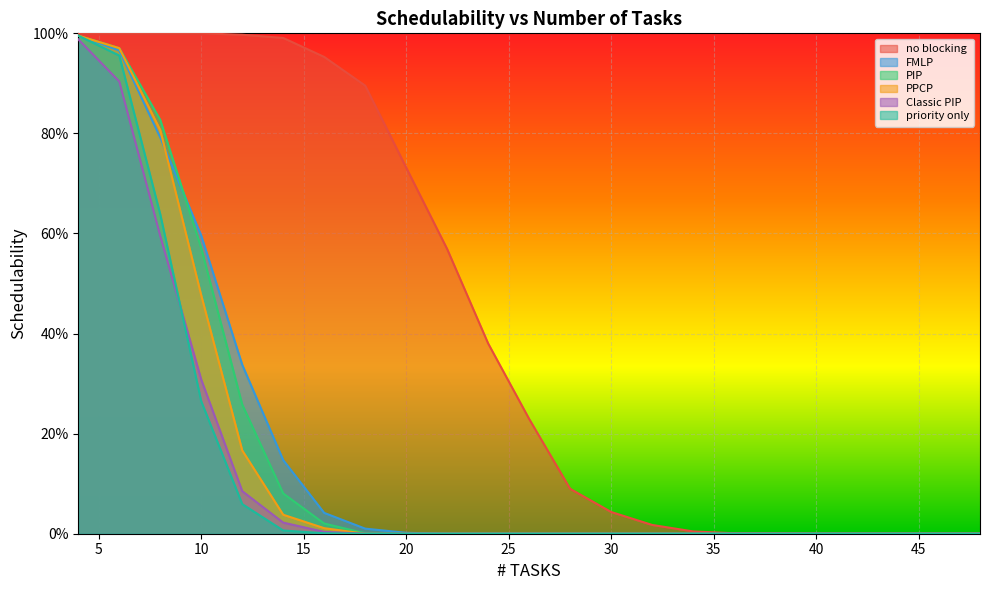

The Classic PIP series shows -0.6 at 40. True or false?

False